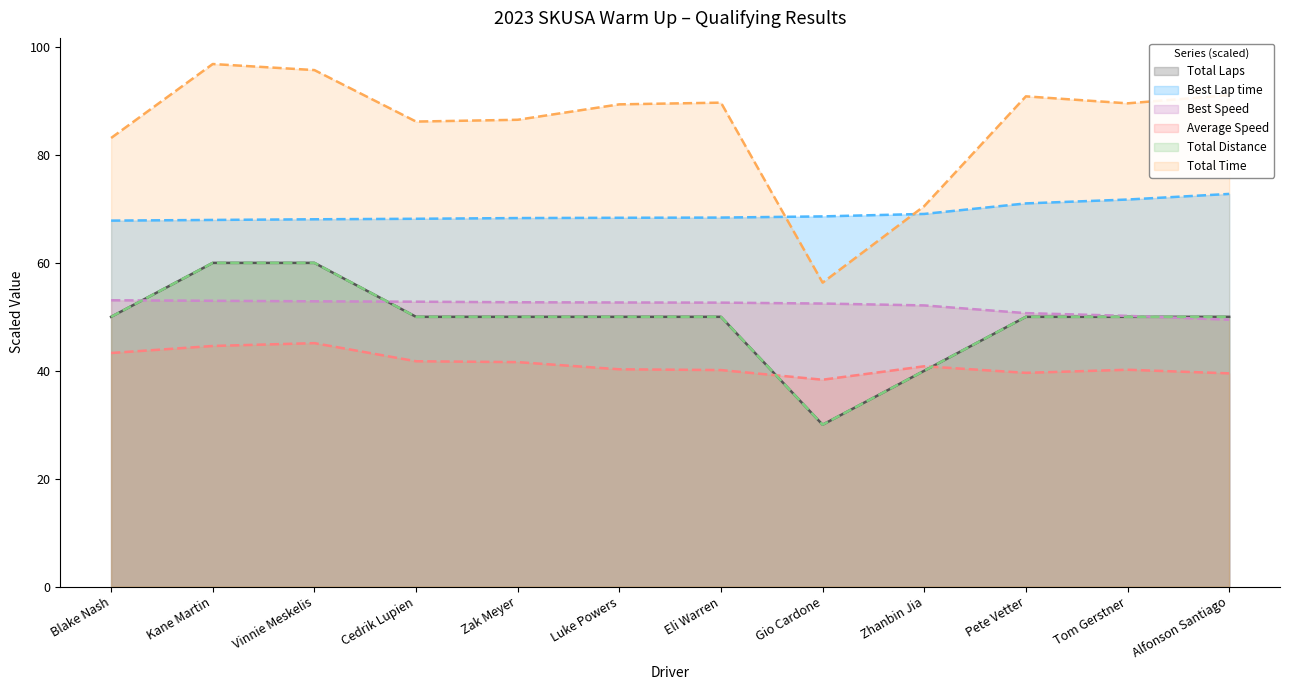

How many series are shown in this chart?

6